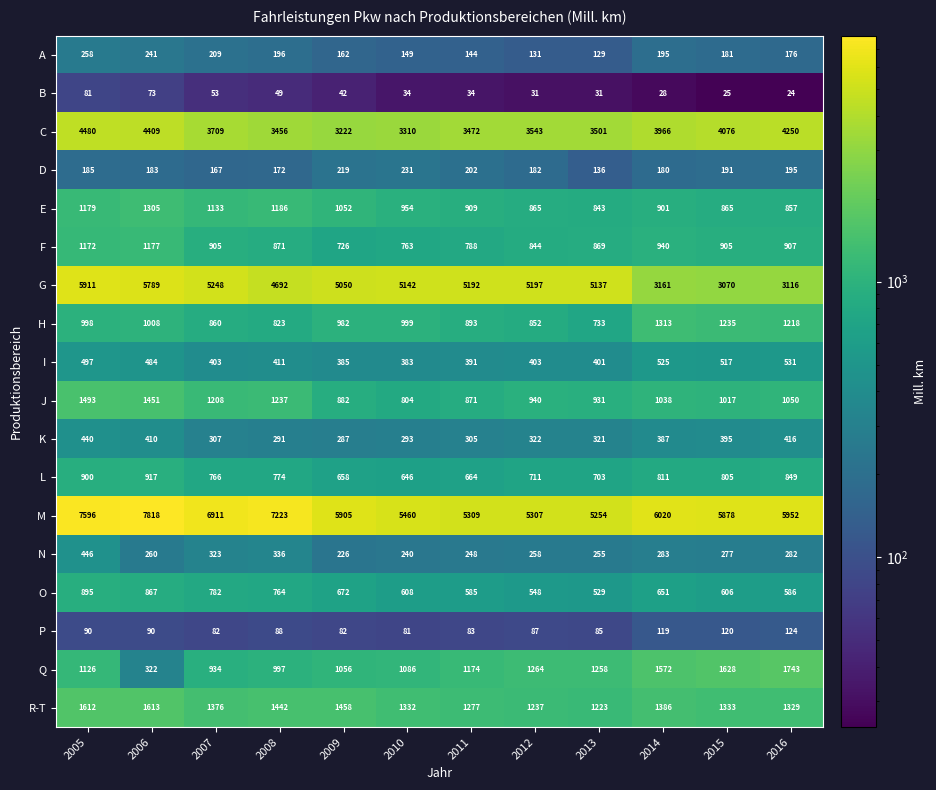

Is it true that D equals 334 at 2015?

False